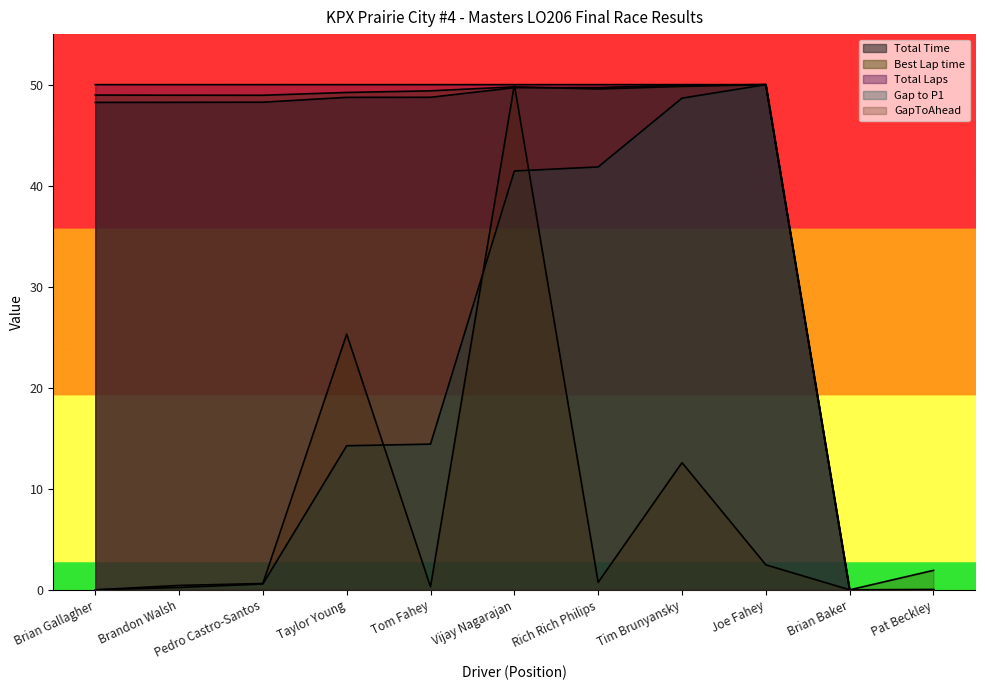

Rank the series at Taylor Young from highest to lowest value.

Total Laps, Best Lap time, Total Time, GapToAhead, Gap to P1